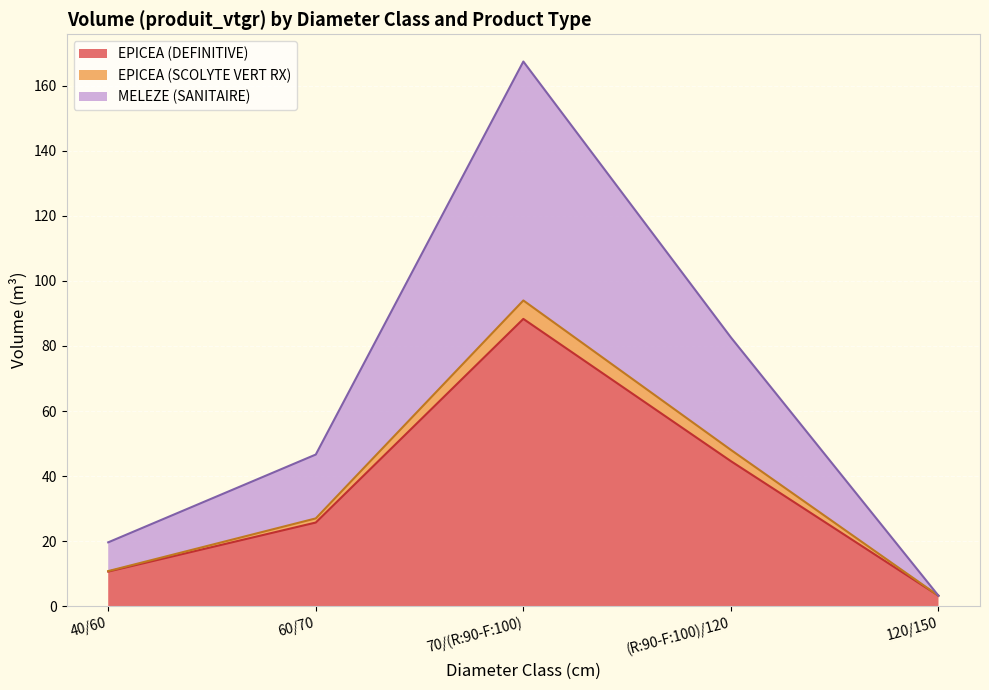

At which label does EPICEA (DEFINITIVE) reach its minimum?

120/150